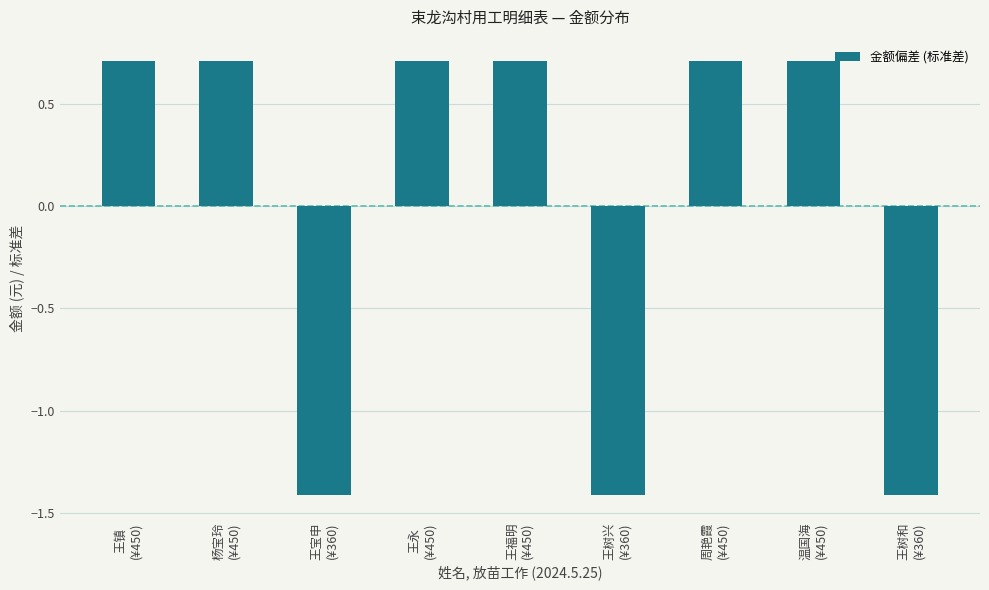

Reading left to right, what are all the values shown in this chart?

0.7	0.7	-1.4	0.7	0.7	-1.4	0.7	0.7	-1.4